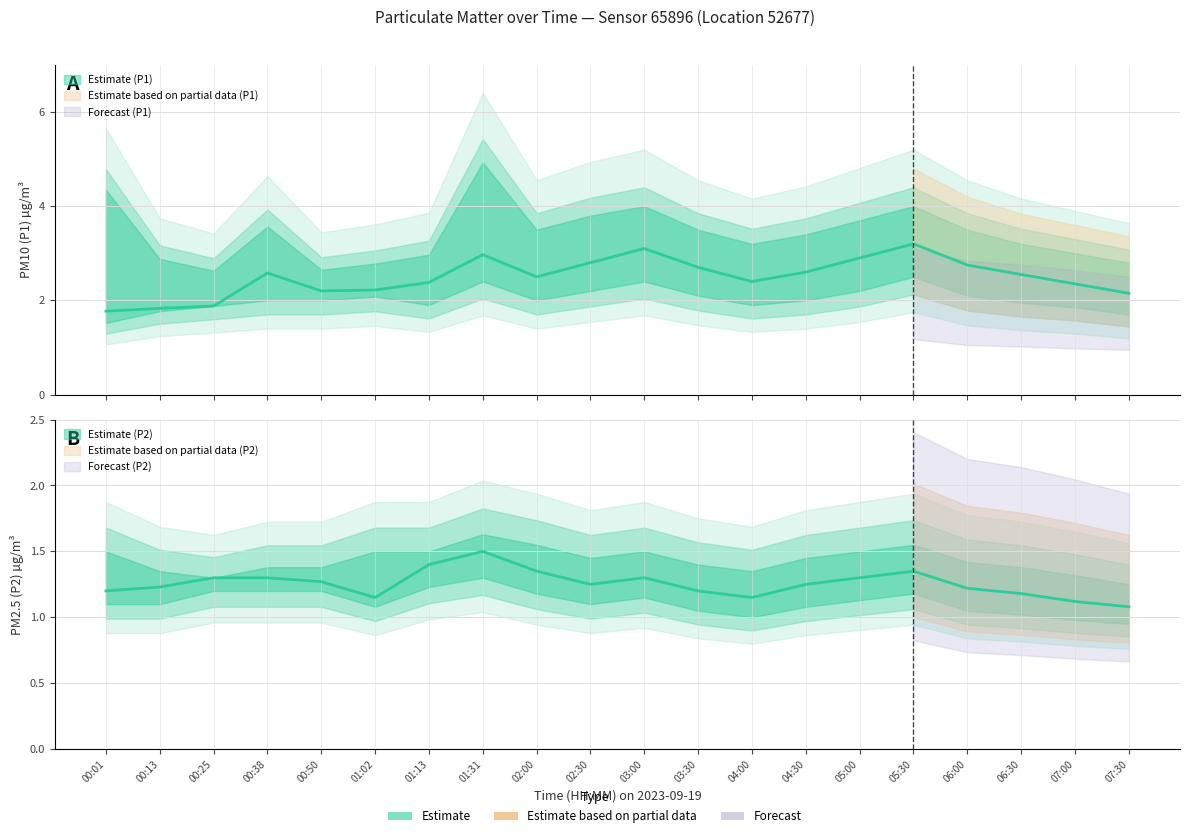

Reading left to right, transcribe all the data shown in this chart.

P1: 00:01=1.8	00:13=1.8	00:25=1.9	00:38=2.6	00:50=2.2	01:02=2.2	01:13=2.4	01:31=3.0	02:00=2.5	02:30=2.8	03:00=3.1	03:30=2.7	04:00=2.4	04:30=2.6	05:00=2.9	05:30=3.2	06:00=2.8	06:30=2.5	07:00=2.4	07:30=2.1
P1_upper: 00:01=4.3	00:13=2.9	00:25=2.6	00:38=3.6	00:50=2.6	01:02=2.8	01:13=3.0	01:31=4.9	02:00=3.5	02:30=3.8	03:00=4.0	03:30=3.5	04:00=3.2	04:30=3.4	05:00=3.7	05:30=4.0	06:00=3.5	06:30=3.2	07:00=3.0	07:30=2.8
P1_lower: 00:01=1.5	00:13=1.8	00:25=1.9	00:38=2.0	00:50=2.0	01:02=2.1	01:13=1.9	01:31=2.4	02:00=2.0	02:30=2.2	03:00=2.4	03:30=2.1	04:00=1.9	04:30=2.0	05:00=2.2	05:30=2.5	06:00=2.1	06:30=1.9	07:00=1.9	07:30=1.7
P2: 00:01=1.2	00:13=1.2	00:25=1.3	00:38=1.3	00:50=1.3	01:02=1.1	01:13=1.4	01:31=1.5	02:00=1.4	02:30=1.2	03:00=1.3	03:30=1.2	04:00=1.1	04:30=1.2	05:00=1.3	05:30=1.4	06:00=1.2	06:30=1.2	07:00=1.1	07:30=1.1
P2_upper: 00:01=1.5	00:13=1.4	00:25=1.3	00:38=1.4	00:50=1.4	01:02=1.5	01:13=1.5	01:31=1.6	02:00=1.6	02:30=1.4	03:00=1.5	03:30=1.4	04:00=1.4	04:30=1.4	05:00=1.5	05:30=1.6	06:00=1.4	06:30=1.4	07:00=1.3	07:30=1.2
P2_lower: 00:01=1.1	00:13=1.1	00:25=1.2	00:38=1.2	00:50=1.2	01:02=1.1	01:13=1.2	01:31=1.3	02:00=1.2	02:30=1.1	03:00=1.1	03:30=1.1	04:00=1.0	04:30=1.1	05:00=1.1	05:30=1.2	06:00=1.1	06:30=1.0	07:00=1.0	07:30=0.9